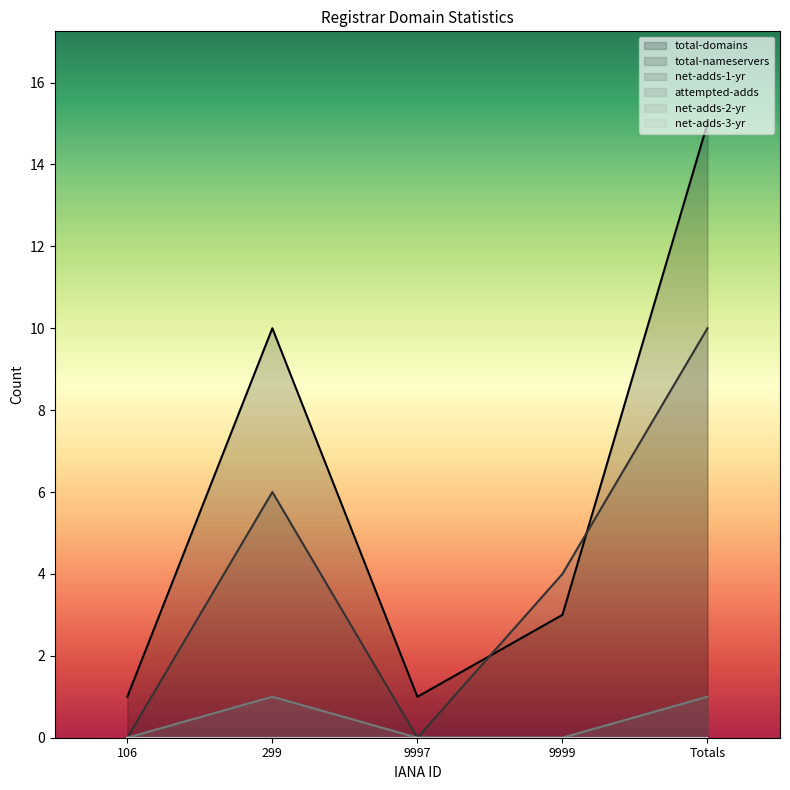

True or false: net-adds-1-yr and total-nameservers cross at least once.

False